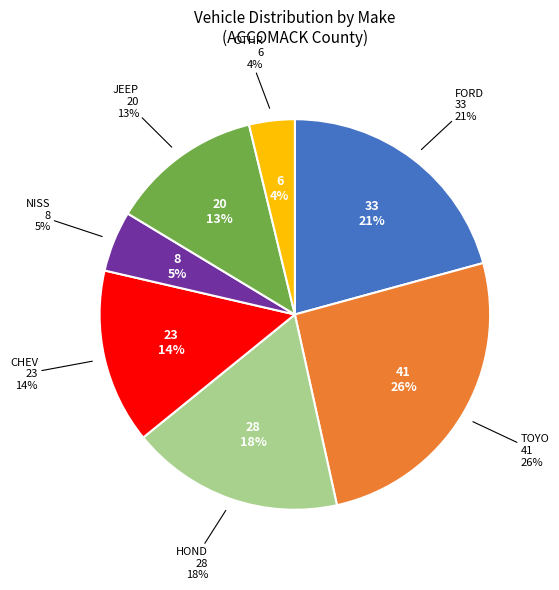

What portion of the pie excludes HOND?

82.4%